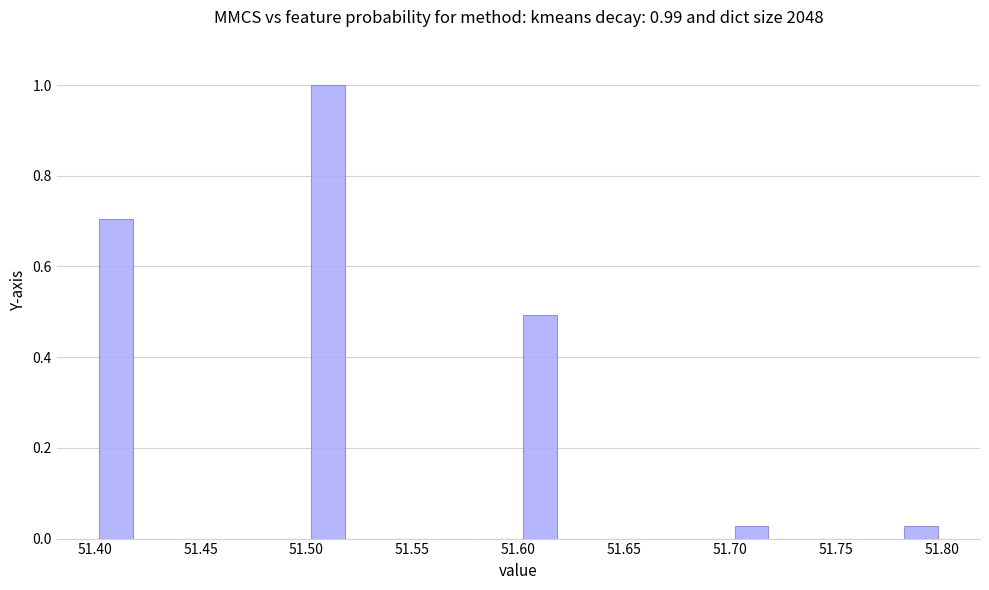

Reading left to right, list every bar in this chart as the range it spans on the x-axis followed by its height. The values are not printed on the chart, so give them approximately, as read against the axis.

51.40 to 51.42: 0.70
51.42 to 51.44: 0
51.44 to 51.46: 0
51.46 to 51.48: 0
51.48 to 51.50: 0
51.50 to 51.52: 1.00
51.52 to 51.54: 0
51.54 to 51.56: 0
51.56 to 51.58: 0
51.58 to 51.60: 0
51.60 to 51.62: 0.50
51.62 to 51.64: 0
51.64 to 51.66: 0
51.66 to 51.68: 0
51.68 to 51.70: 0
51.70 to 51.72: 0.02
51.72 to 51.74: 0
51.74 to 51.76: 0
51.76 to 51.78: 0
51.78 to 51.80: 0.02